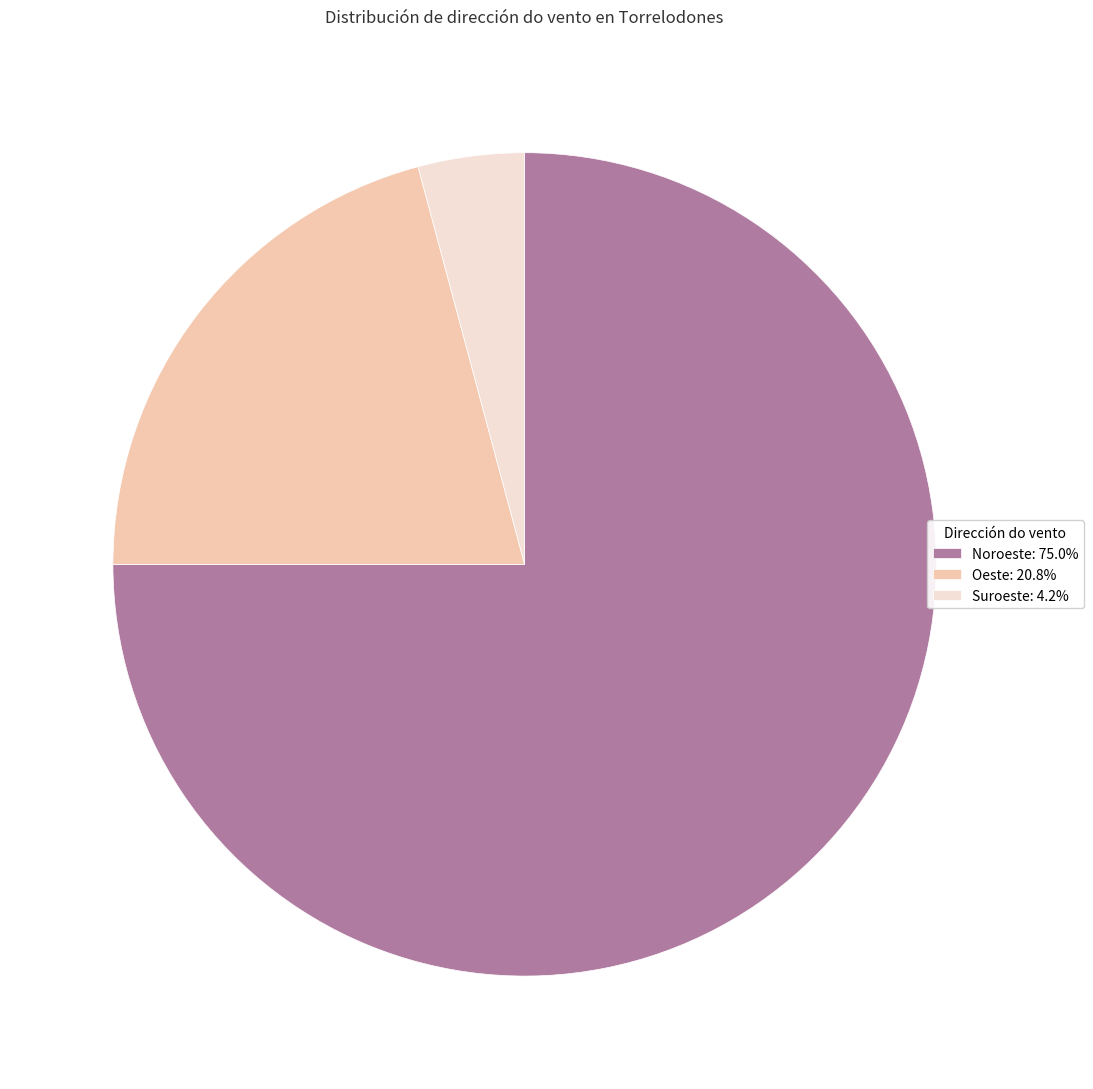

Is the sum of Oeste and Noroeste greater than half?

Yes